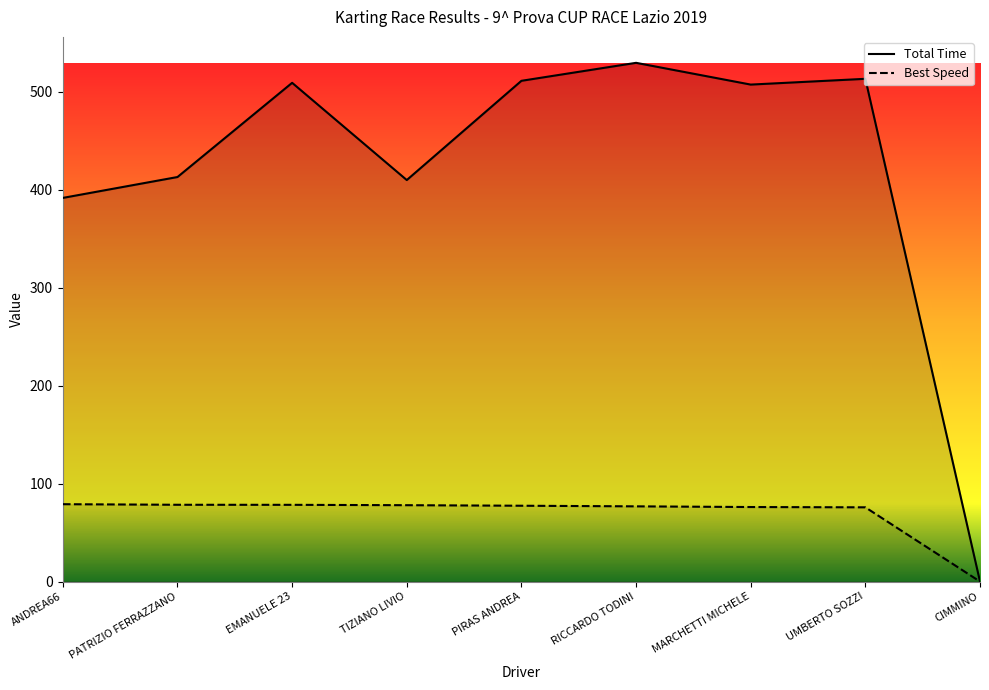

How many series are shown in this chart?

2